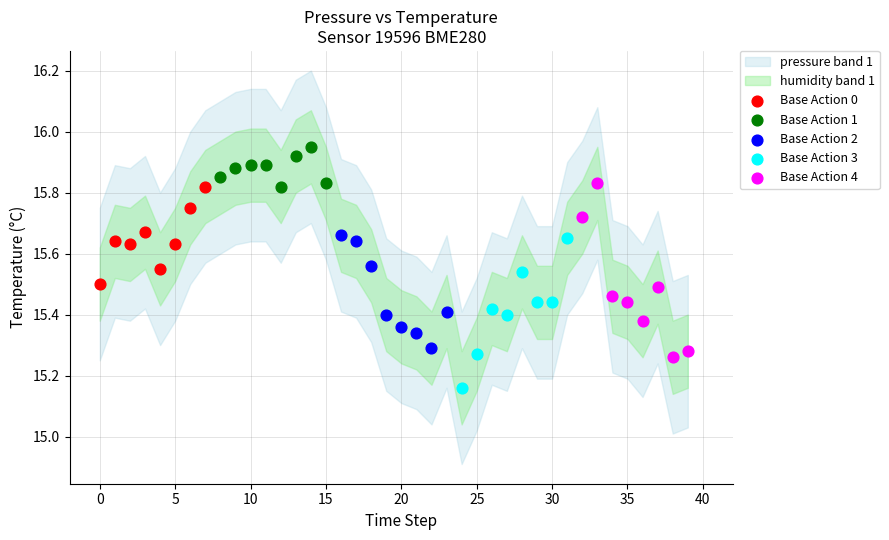

Which series contains the highest Y value?

Base Action 1